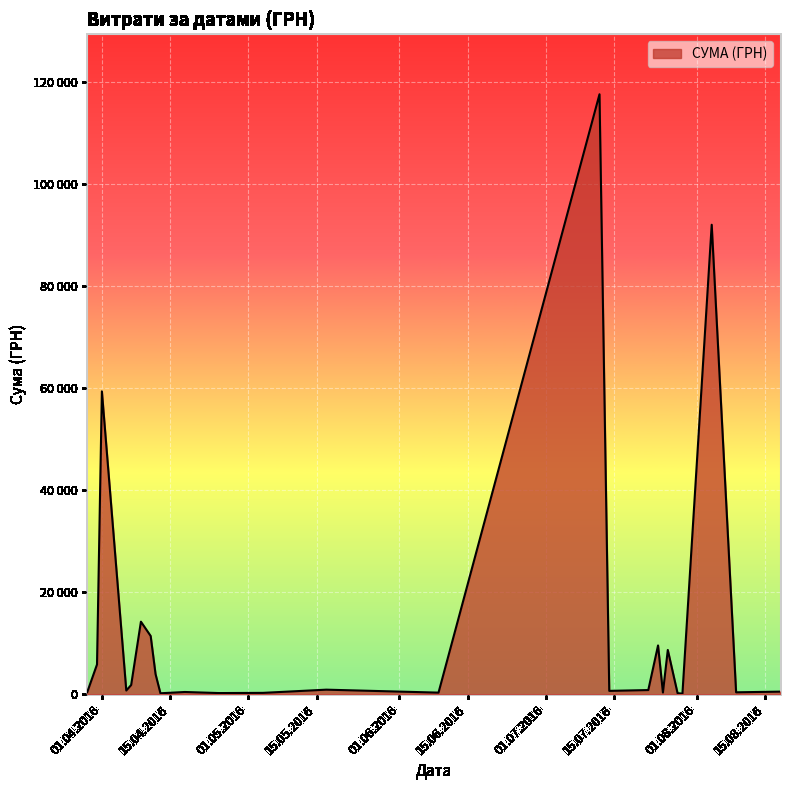

Does the chart have visible grid lines?

Yes